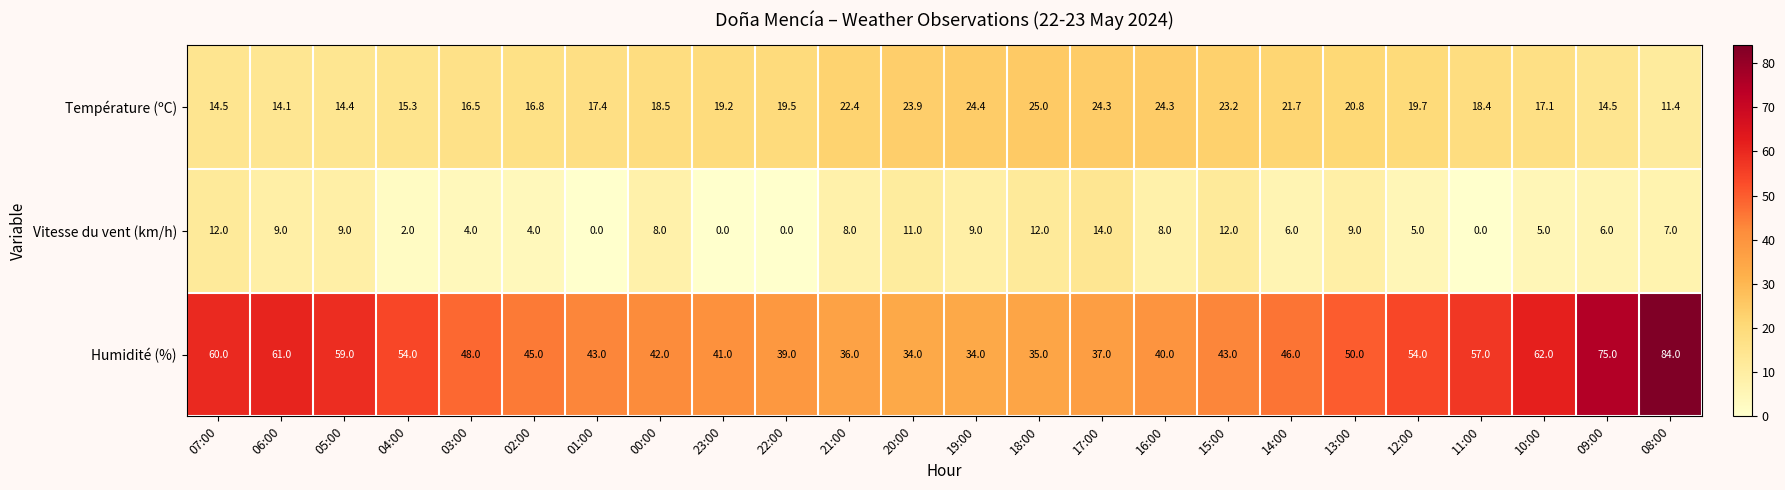

Which series has the widest spread of values?

Humidité (%)